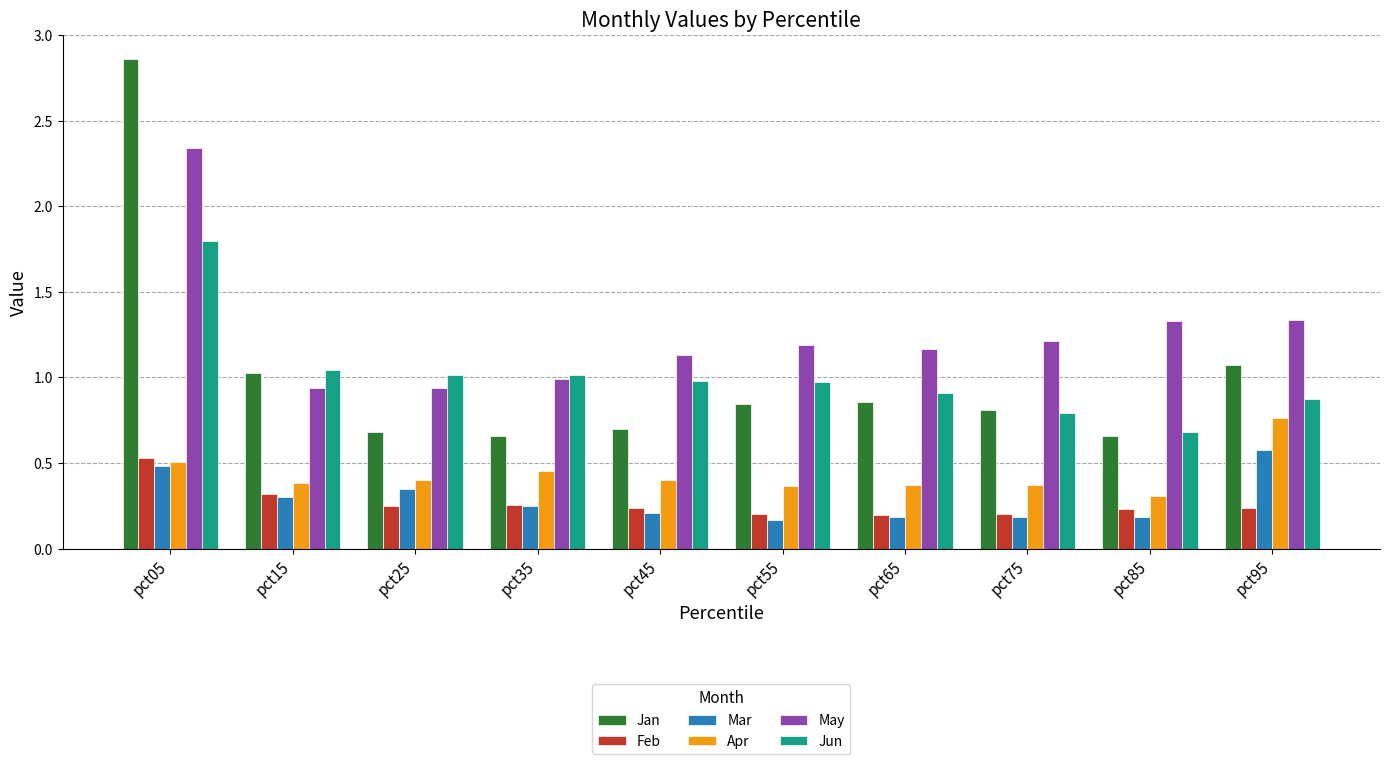

Which category has the highest value across all series?

pct05